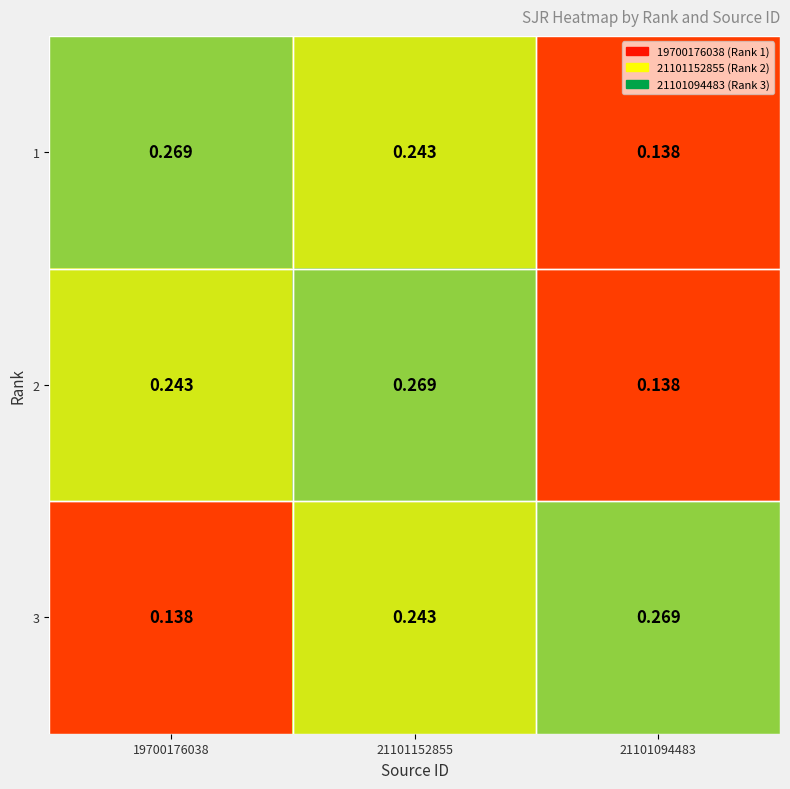

Is the value of 2 at 19700176038 greater than the value of 3 at 19700176038?

Yes